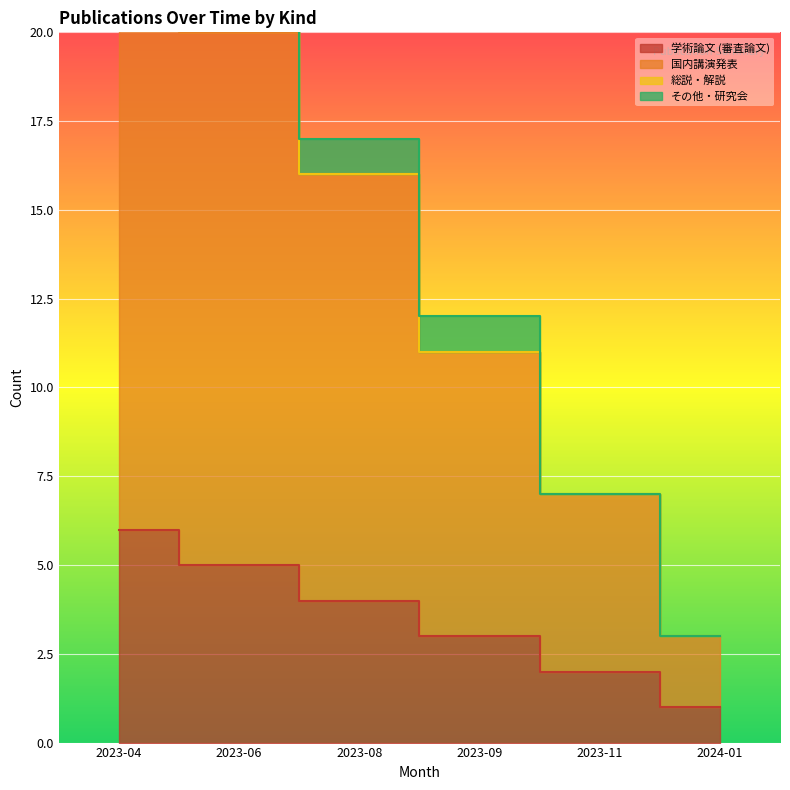

Which category has the lowest value in the 国内講演発表 series?

2024-01